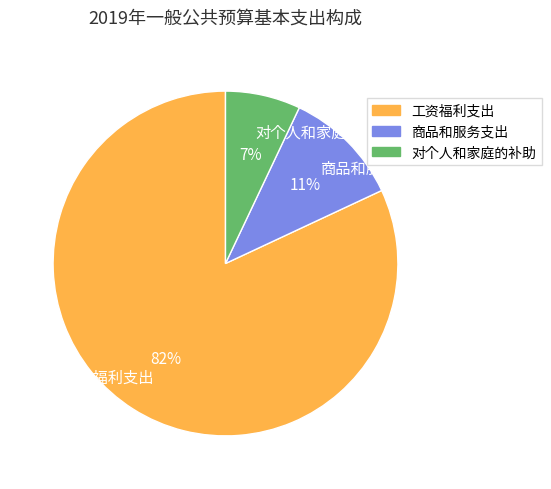

True or false: 工资福利支出 accounts for 90% of the total.

False